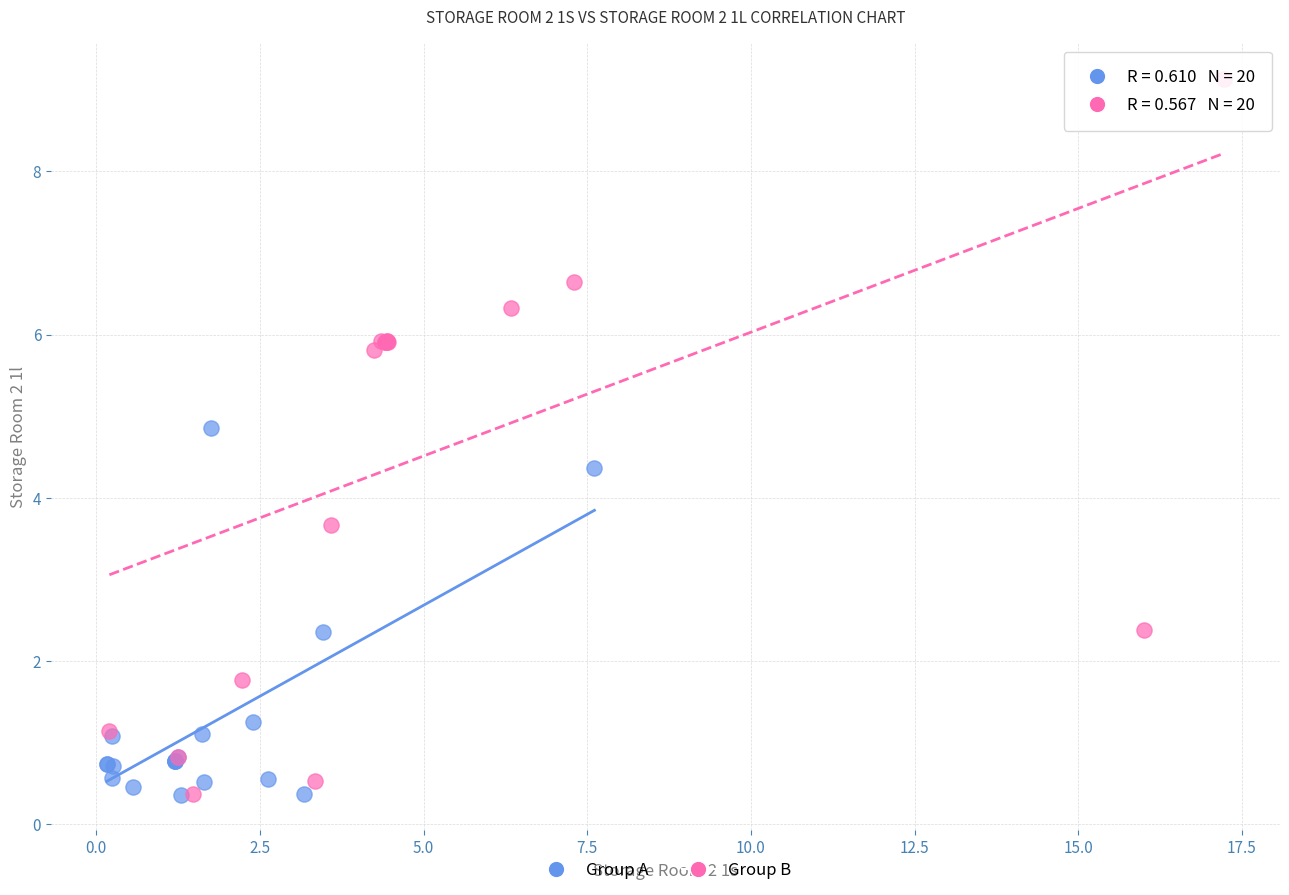

What are all the series names shown in the legend?

Group A, Group B